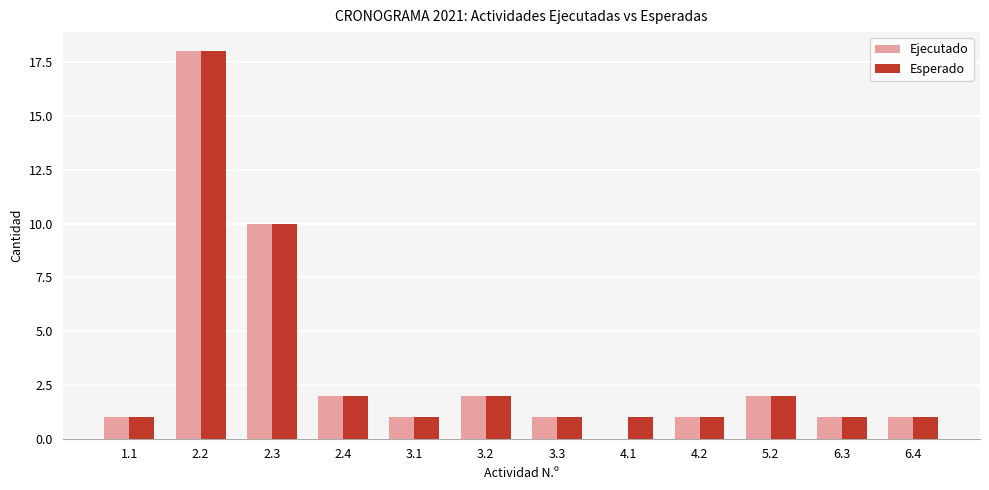

Reading right to left, what are all the values shown in this chart?

Ejecutado: 6.4=1	6.3=1	5.2=2	4.2=1	4.1=0	3.3=1	3.2=2	3.1=1	2.4=2	2.3=10	2.2=18	1.1=1
Esperado: 6.4=1	6.3=1	5.2=2	4.2=1	4.1=1	3.3=1	3.2=2	3.1=1	2.4=2	2.3=10	2.2=18	1.1=1